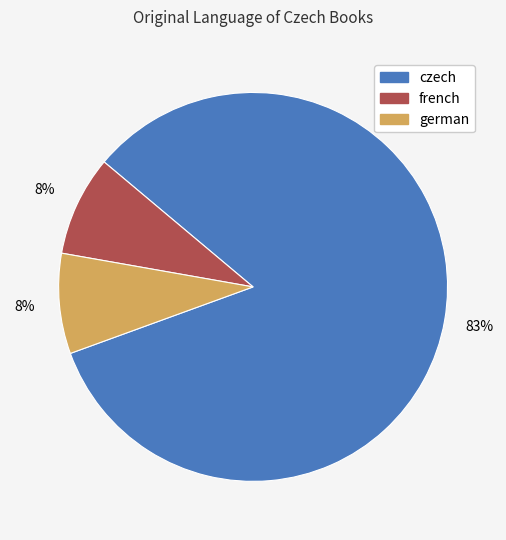

Does french account for over 50% of the chart?

No